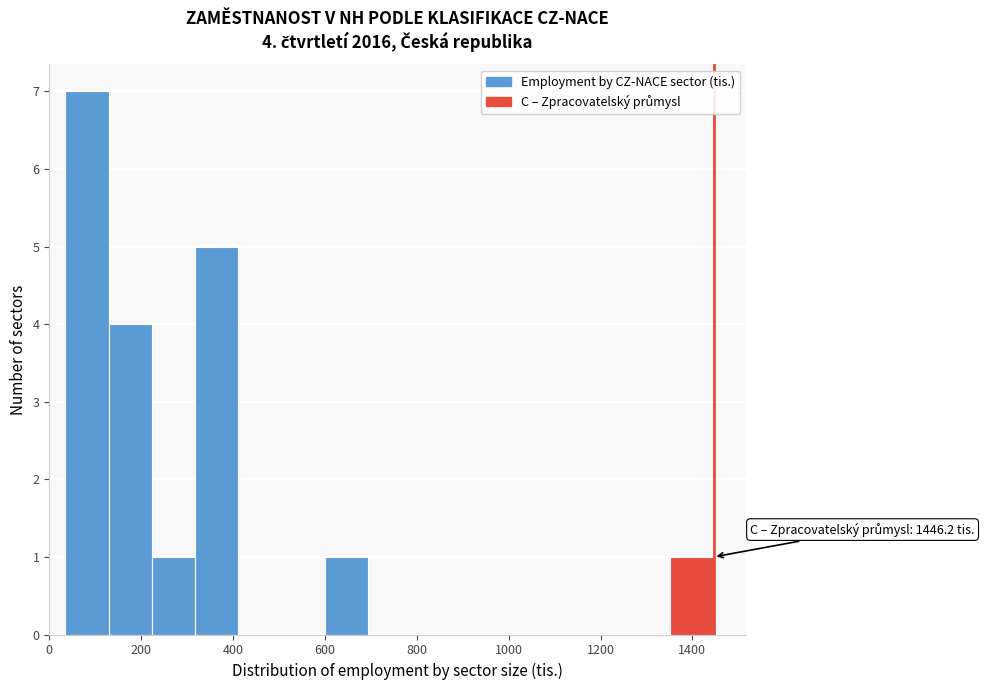

Which range on the x-axis has the tallest bar?

40 to 120